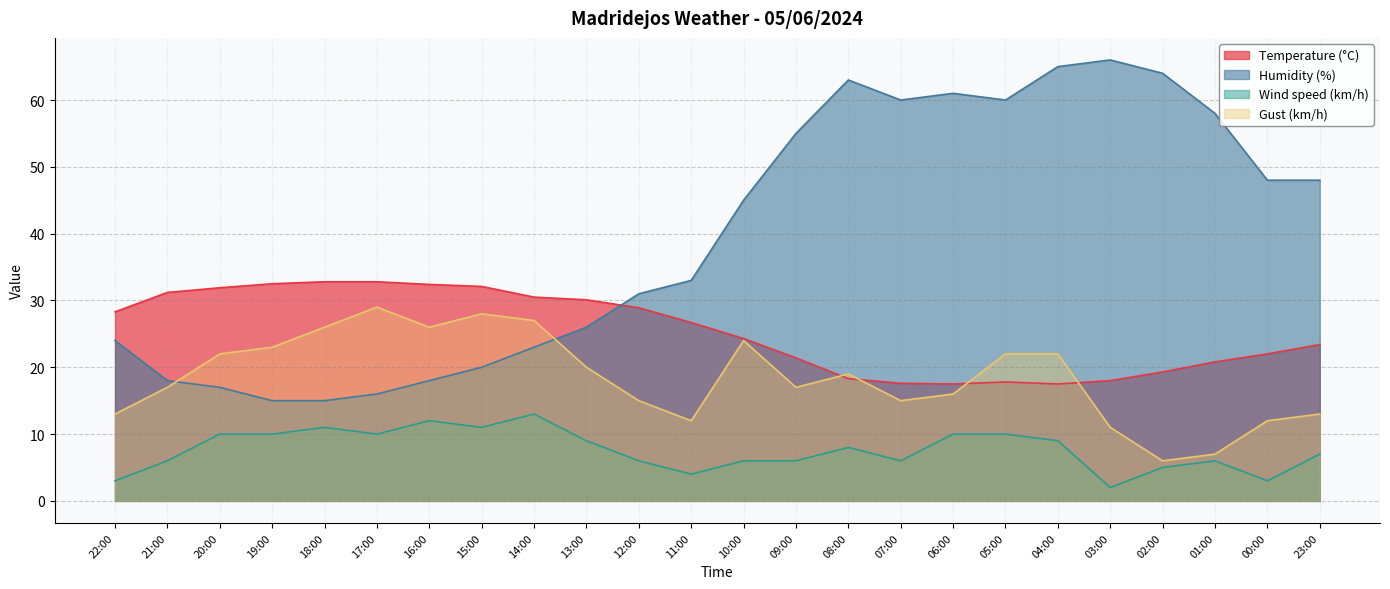

At 04:00, list the series in order from smallest to largest.

Wind speed (km/h), Temperature (°C), Gust (km/h), Humidity (%)